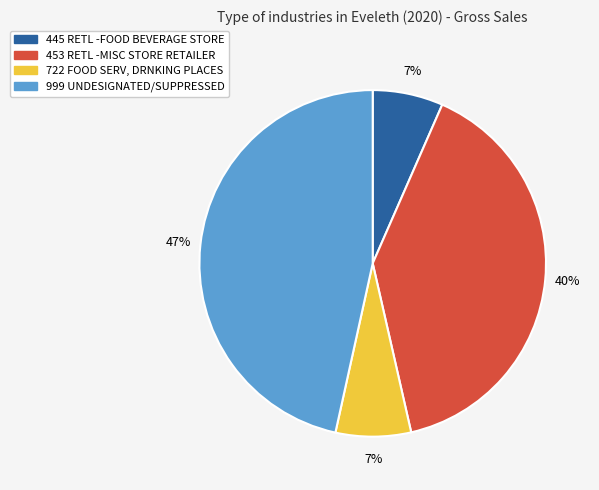

Which slice is the largest?

999 UNDESIGNATED/SUPPRESSED